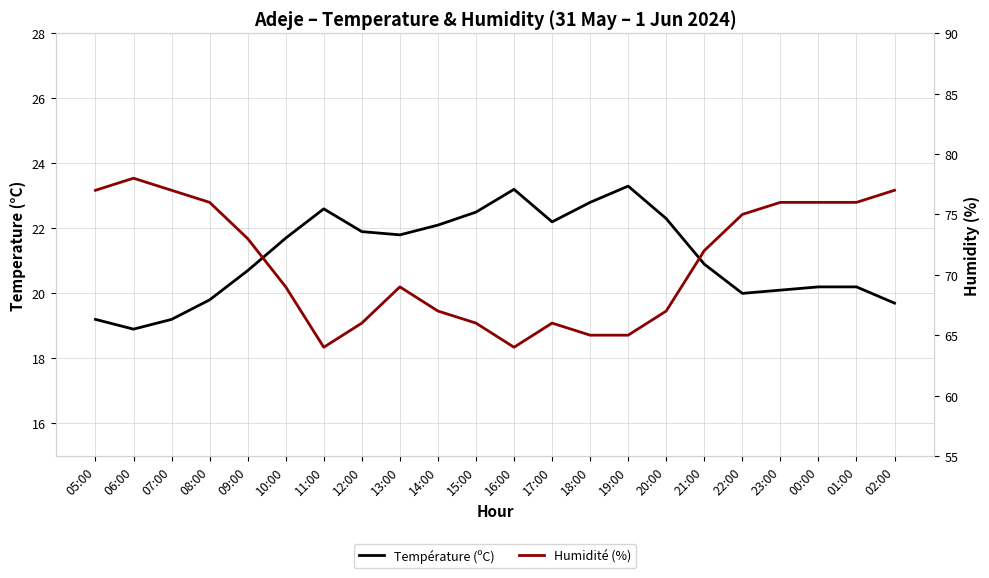

True or false: Humidité (%) and Température (ºC) intersect in this chart.

False